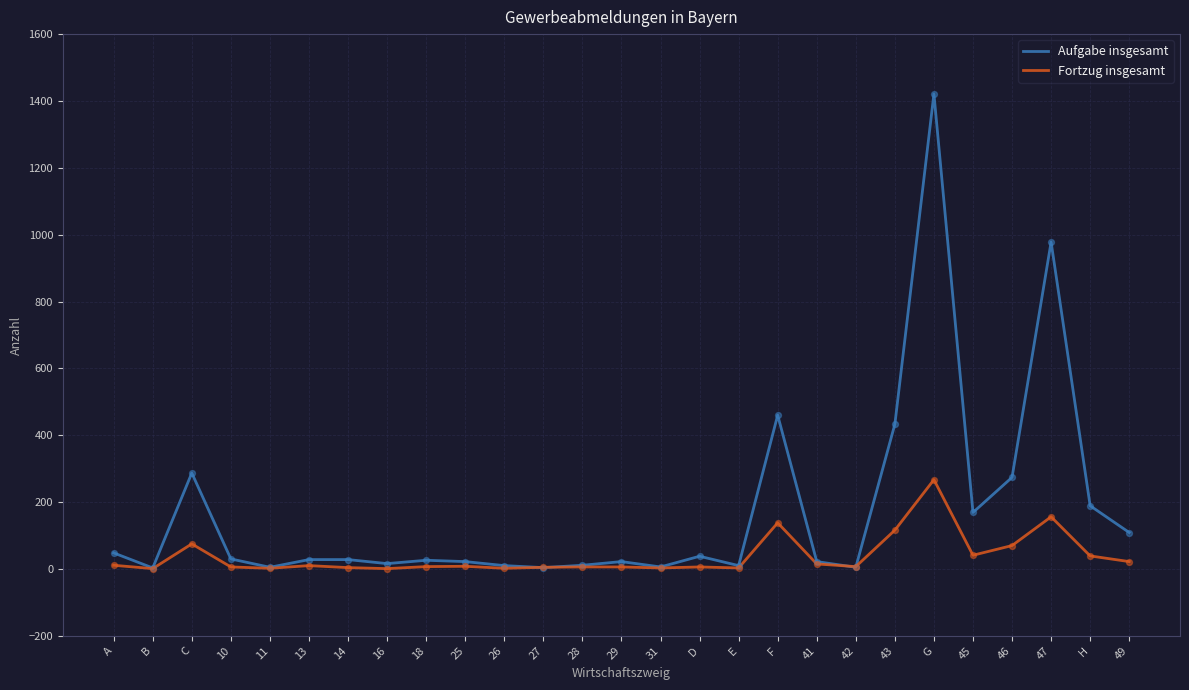

What is the total value across all series at 18?

33